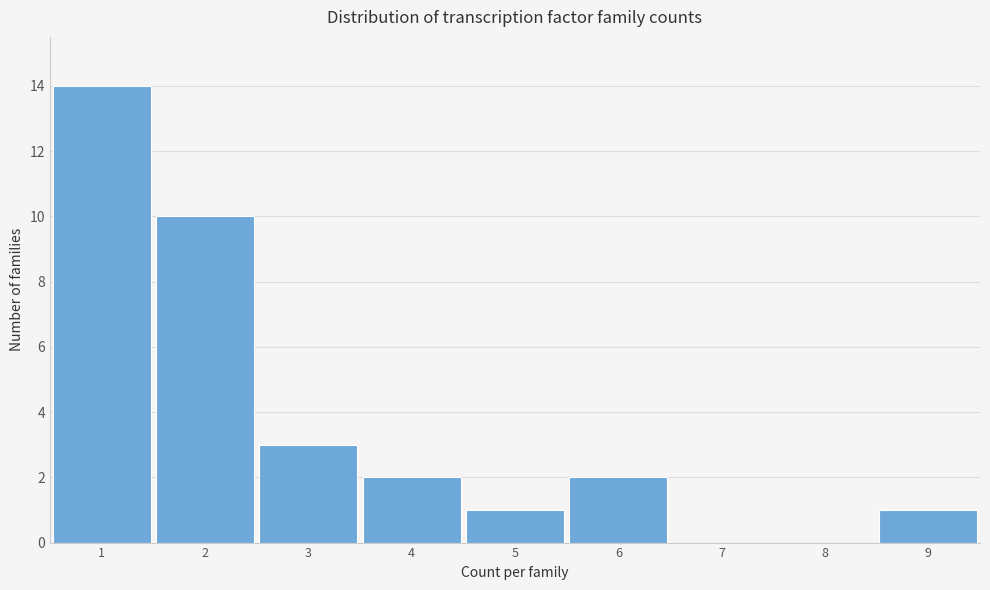

Which range on the x-axis has the tallest bar?

0.5 to 1.5